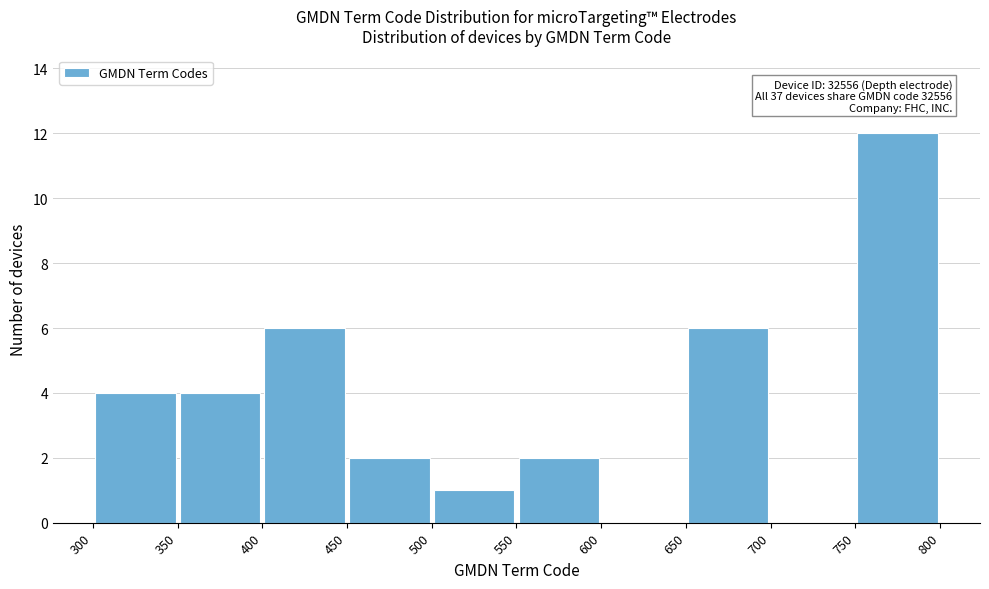

Which range on the x-axis has the tallest bar?

750 to 800